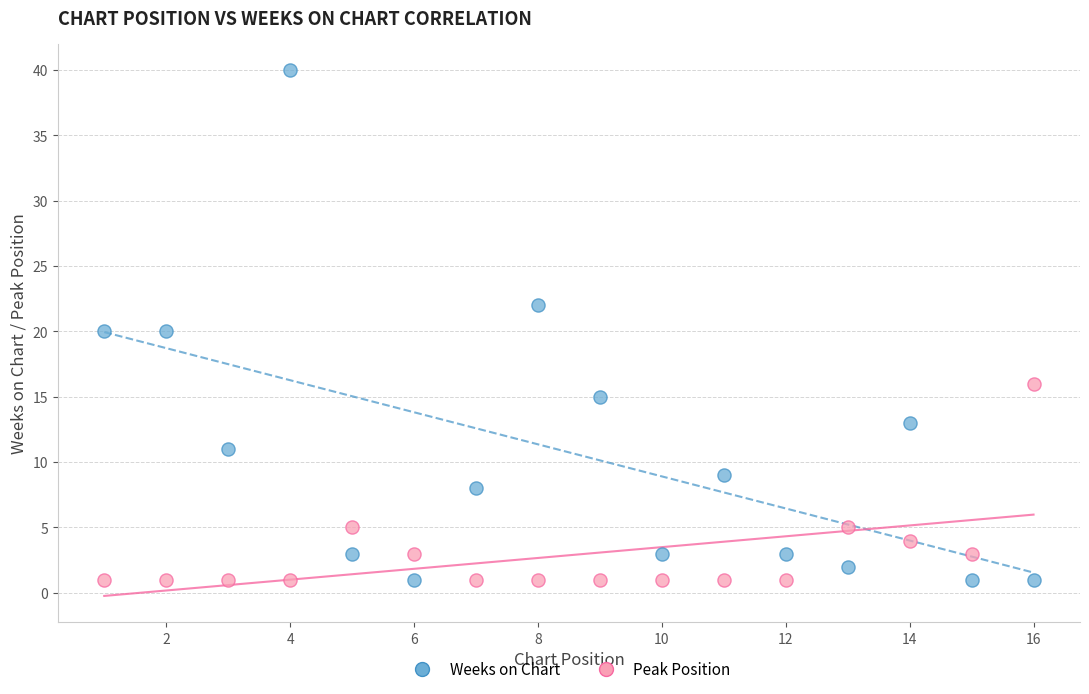

Which series has the largest Y range (max minus min)?

Weeks on Chart